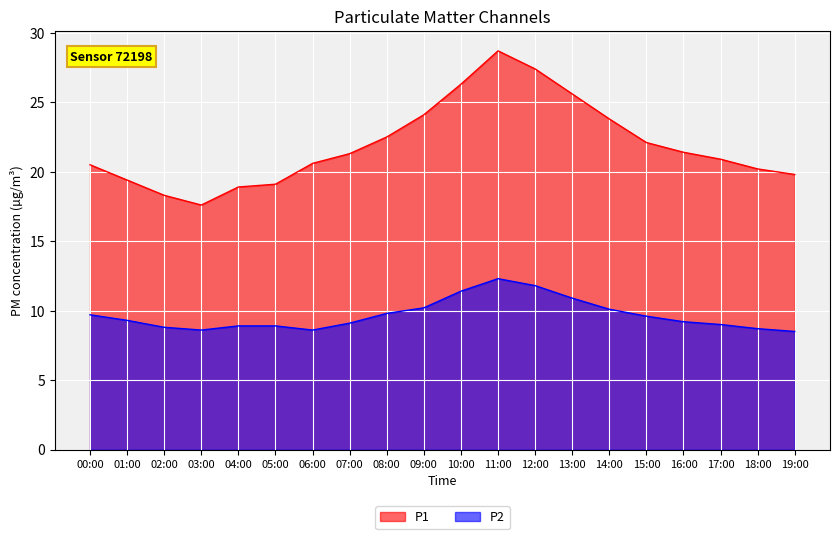

Where is P2 nearest to the value 10?

14:00